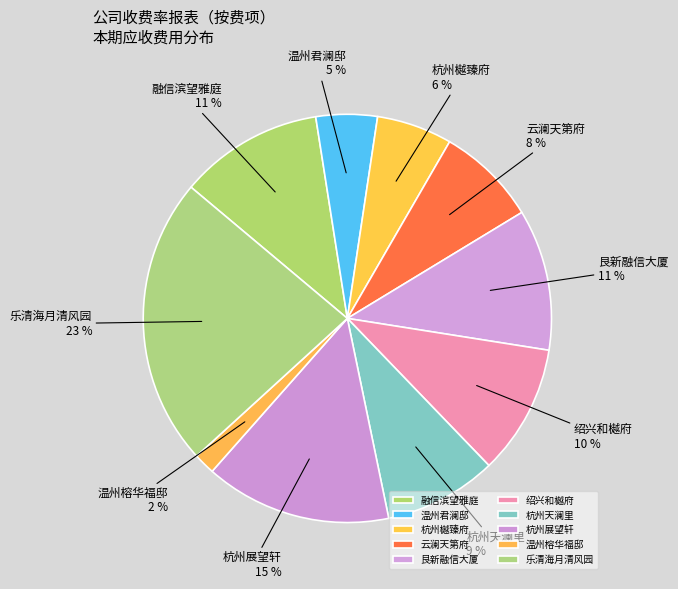

What percentage is the 绍兴和樾府 slice, to the nearest percent?

10%